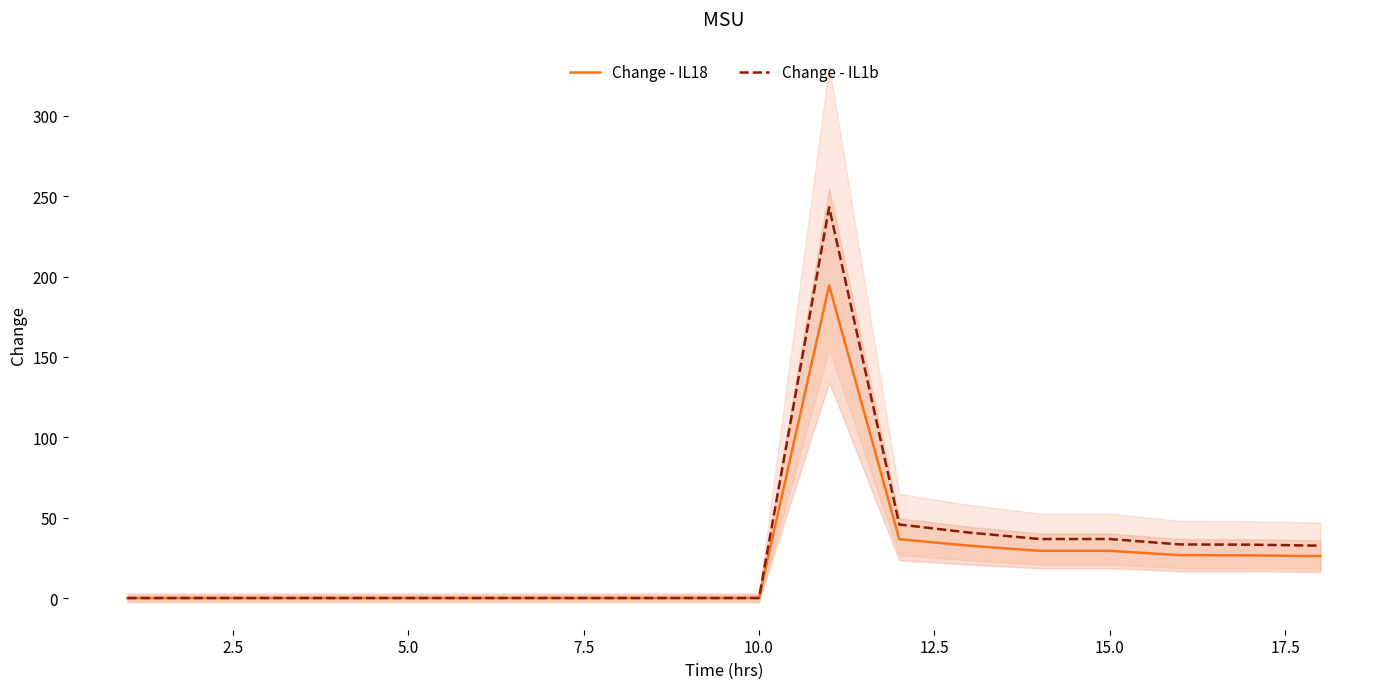

Does the chart have visible grid lines?

No